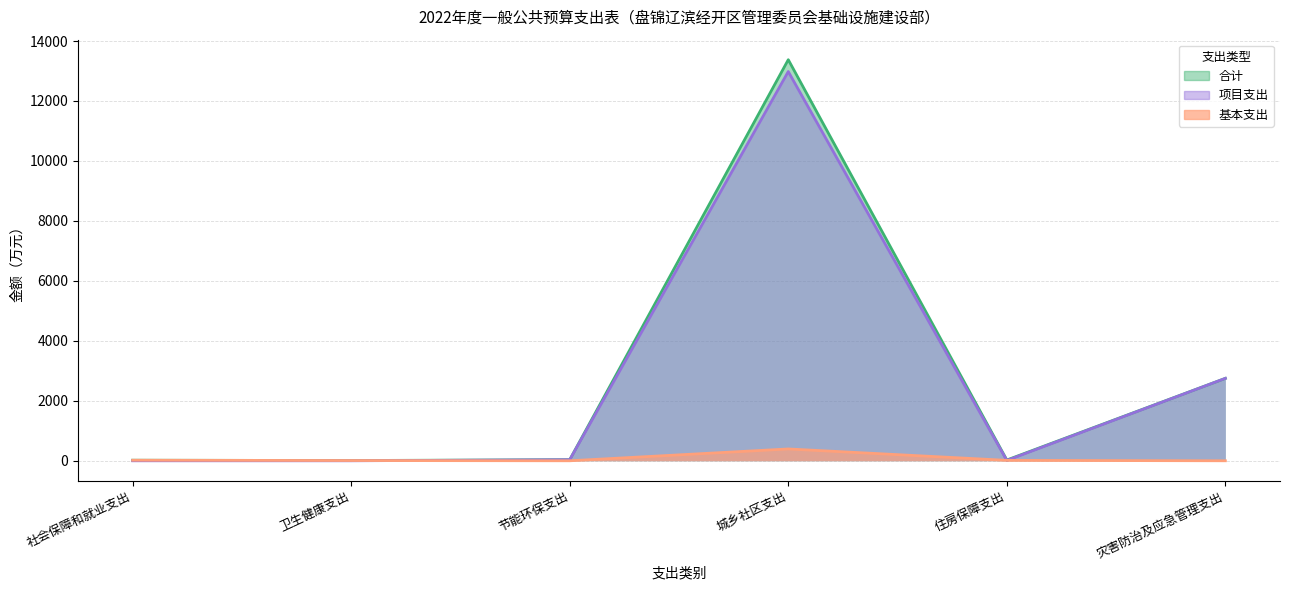

What is the difference between the 基本支出 values at 节能环保支出 and 卫生健康支出?

8.2